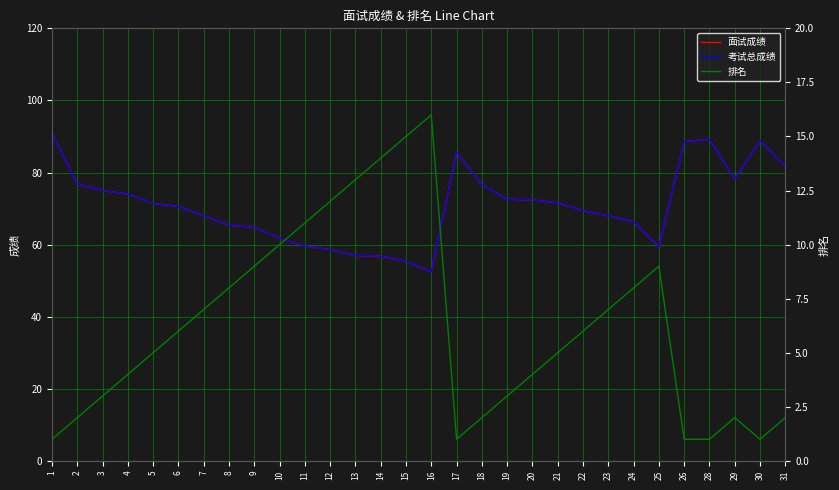

Rank the series at 11 from highest to lowest value.

面试成绩, 考试总成绩, 排名